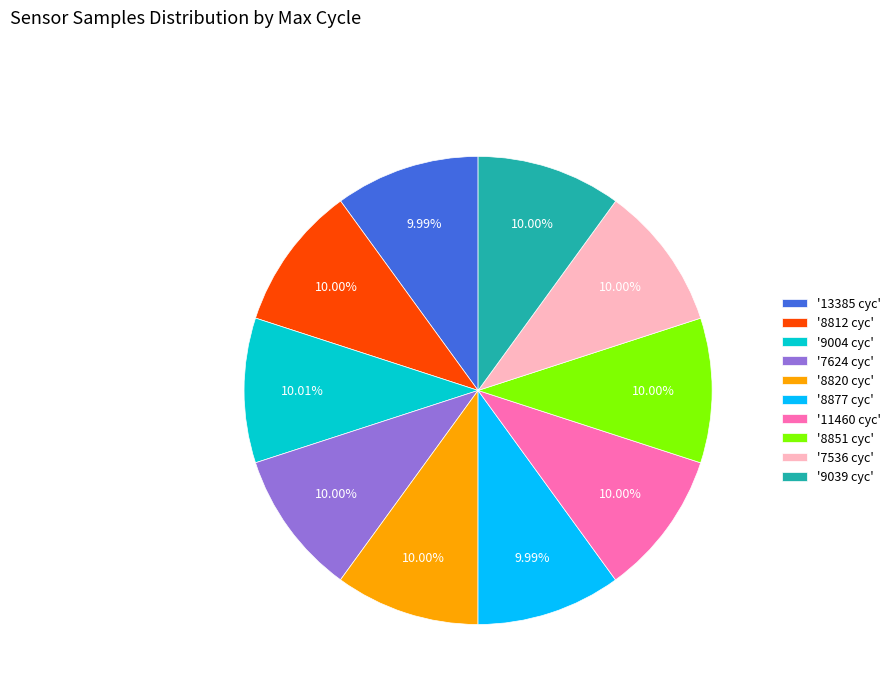

Count the number of slices in the pie.

10